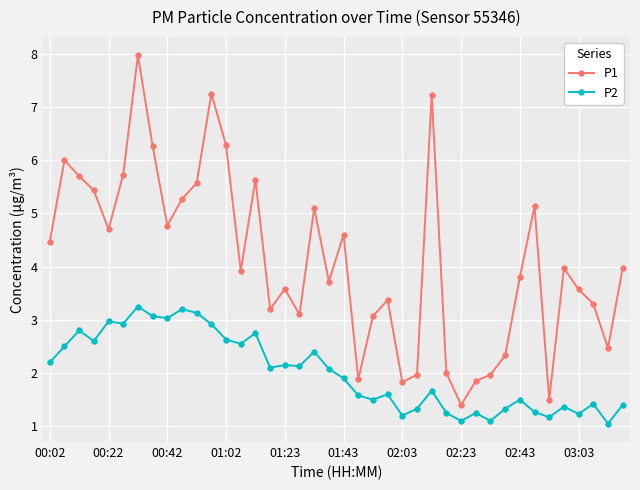

What is the greatest value displayed?

8.0